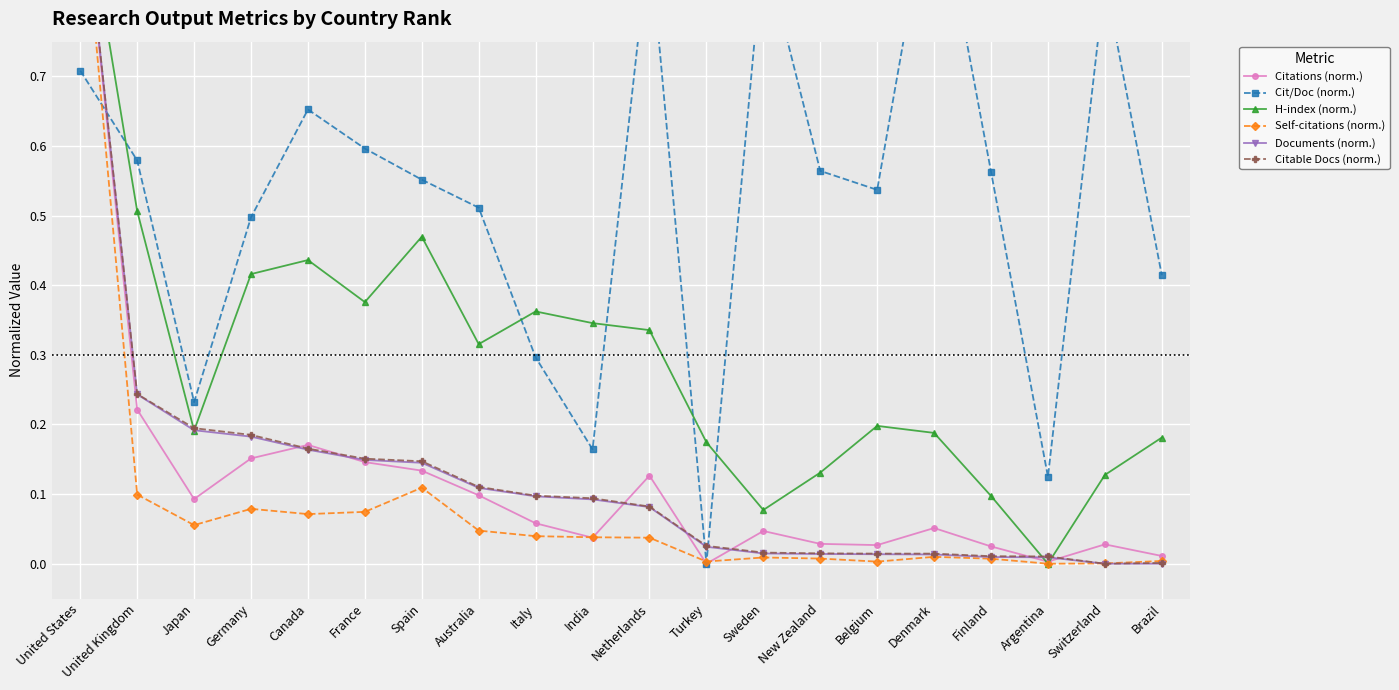

How many interior local valleys does the H-index (norm.) series have?

5